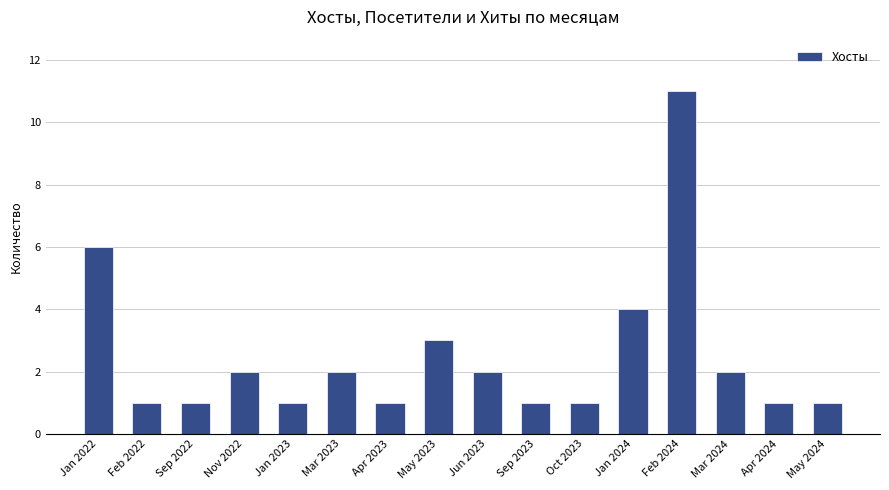

What is the change in value from Jun 2023 to Feb 2024?

+9